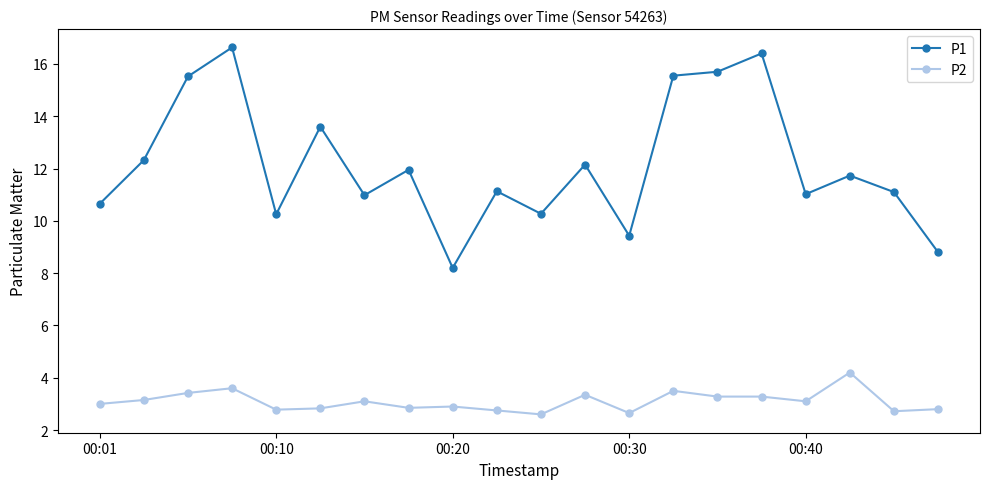

True or false: P2 has more than 1 points higher than both neighbors.

True